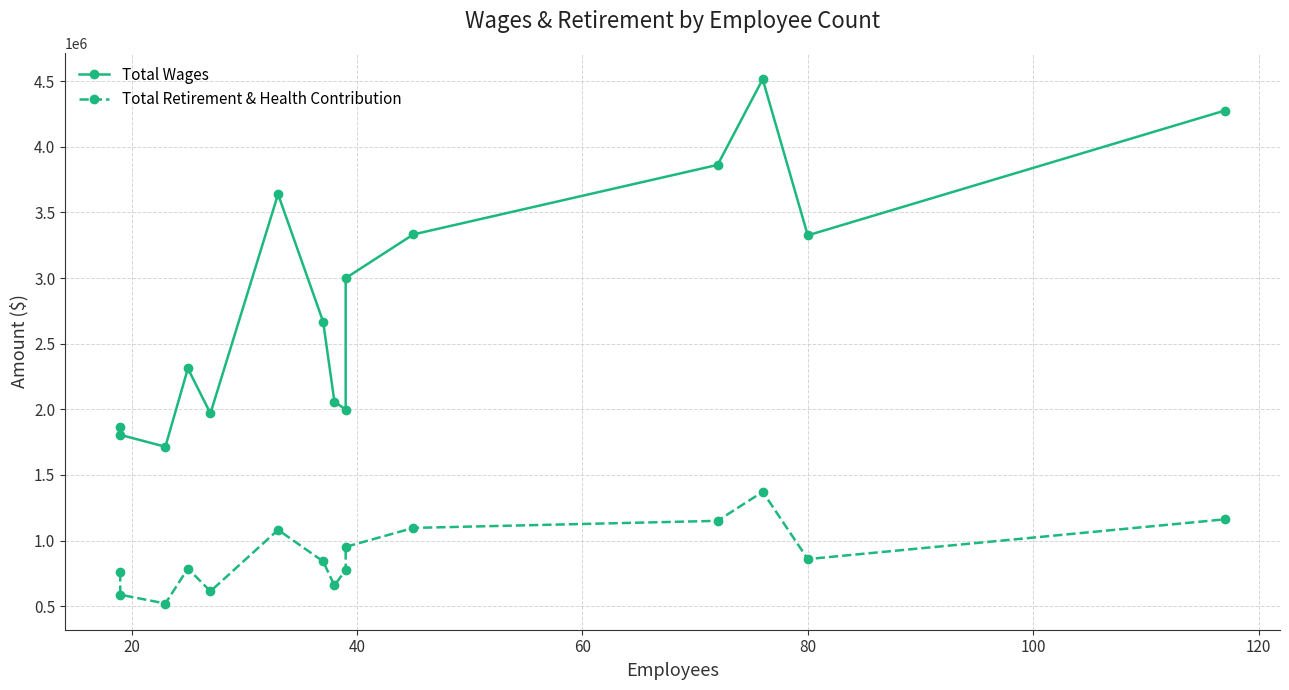

Which series has the widest spread of values?

Total Wages